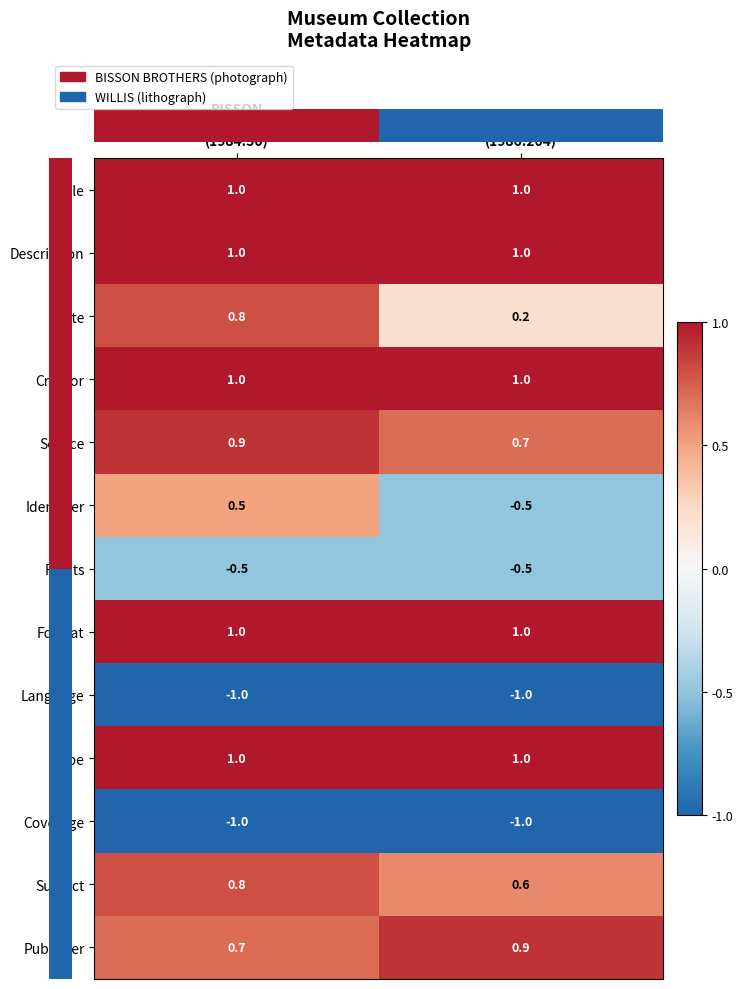

What is the average value of the Creator series?

1.0